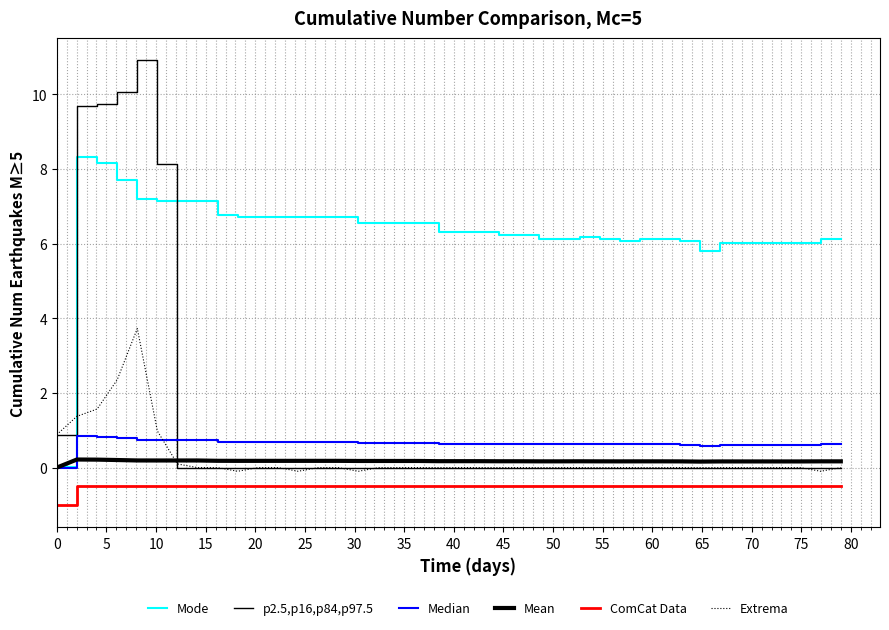

How many lines are shown in the chart?

6